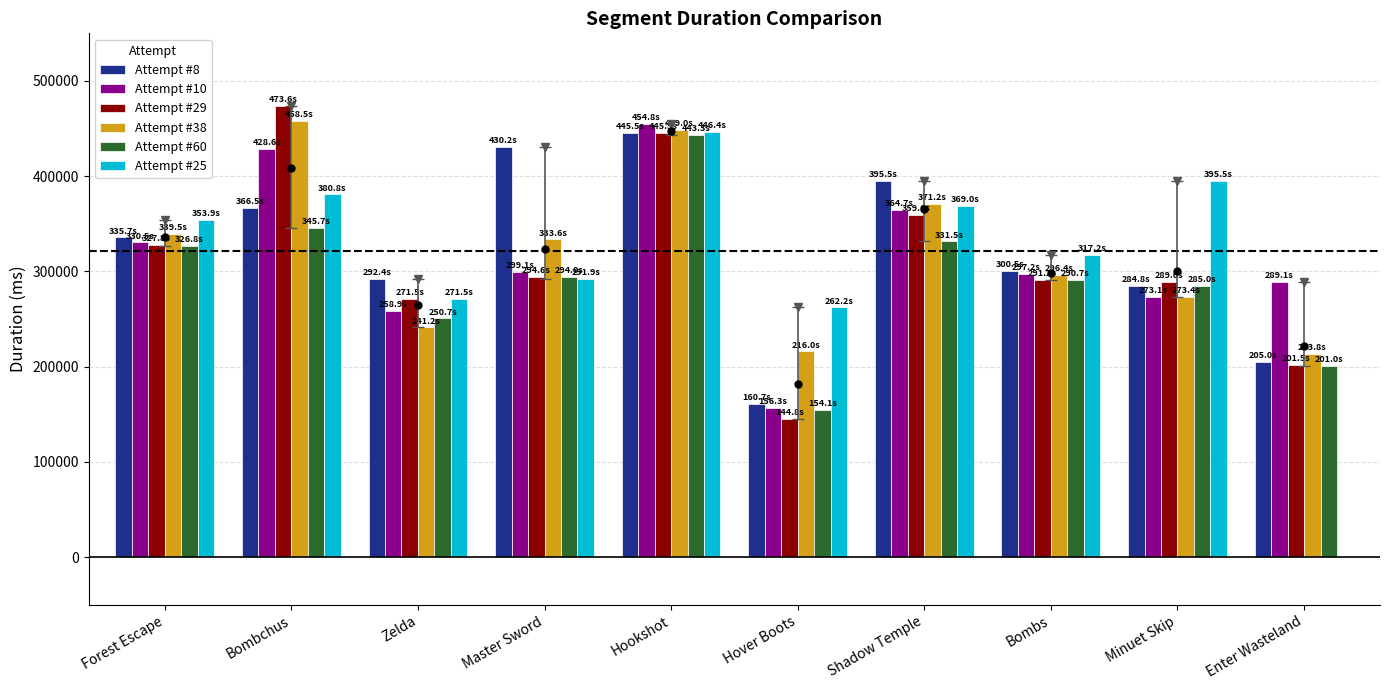

What is the approximate value of Attempt #25 at Hover Boots?

262168.0